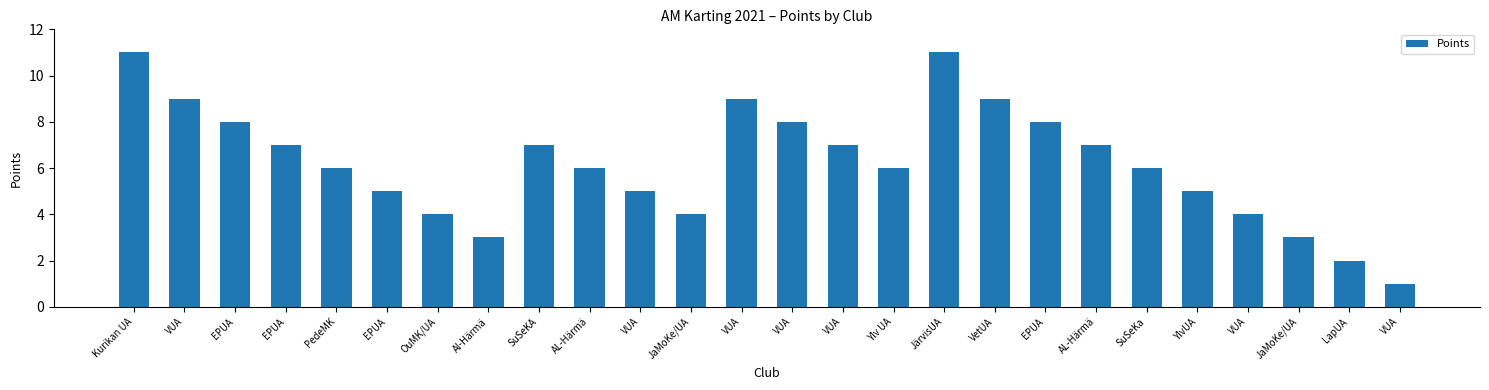

Are the bars horizontal?

No